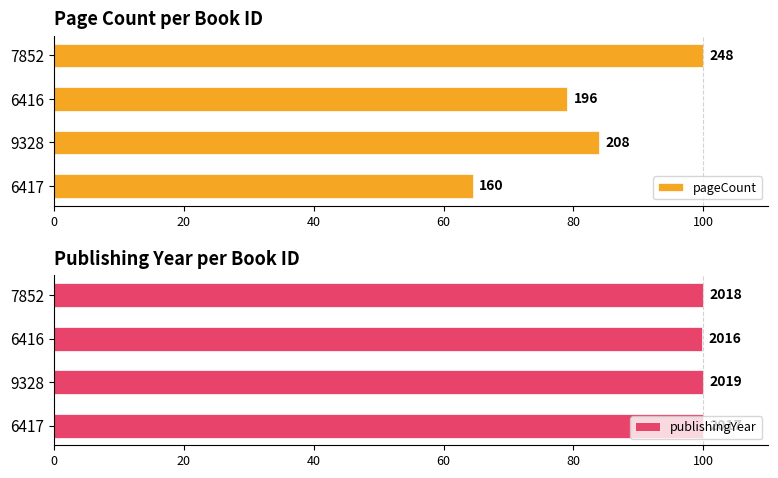

What are all the series names shown in the legend?

pageCount, publishingYear